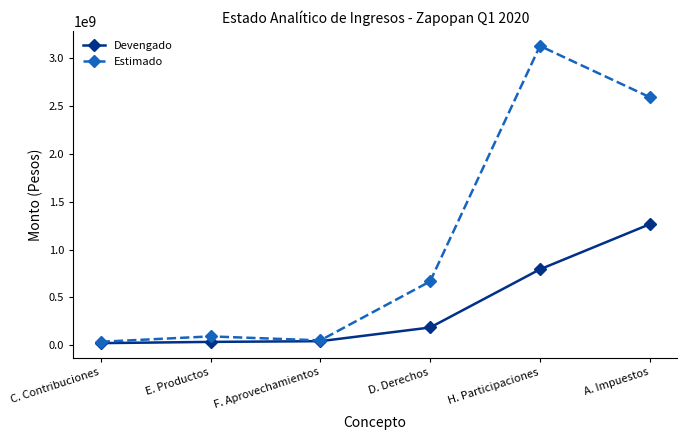

Which series has the widest spread of values?

Estimado